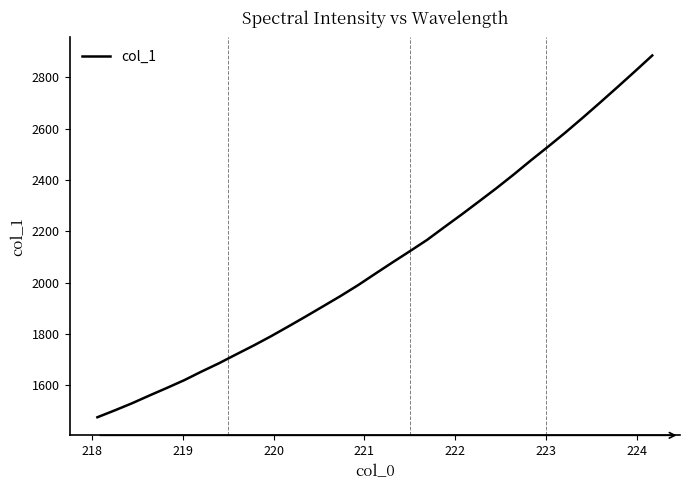

Count the number of values greater than 2033.

17